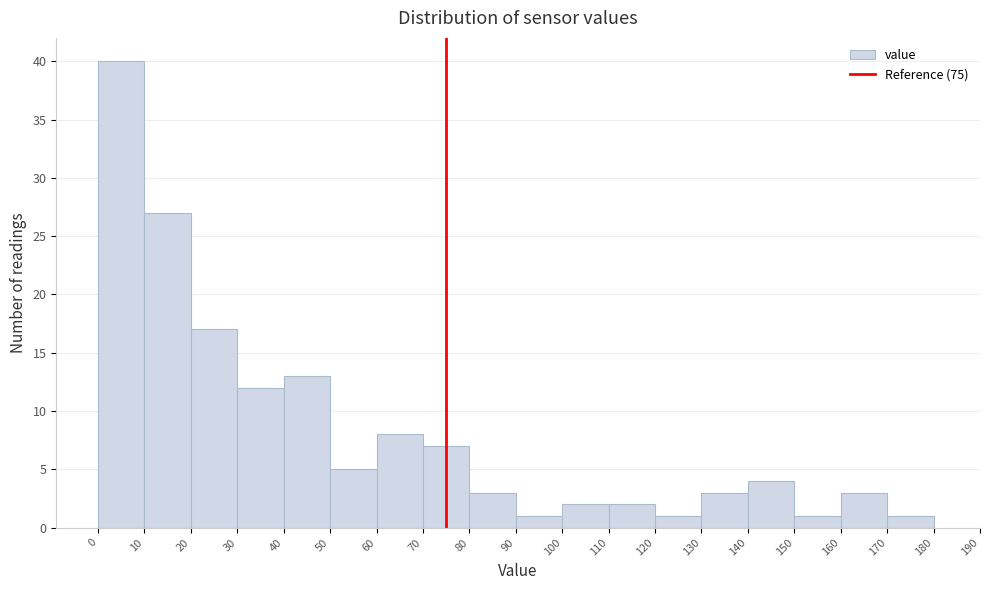

How tall is the bar that spans 40 to 50 on the x-axis? The values are not printed on the chart, so give them approximately, as read against the axis.

13